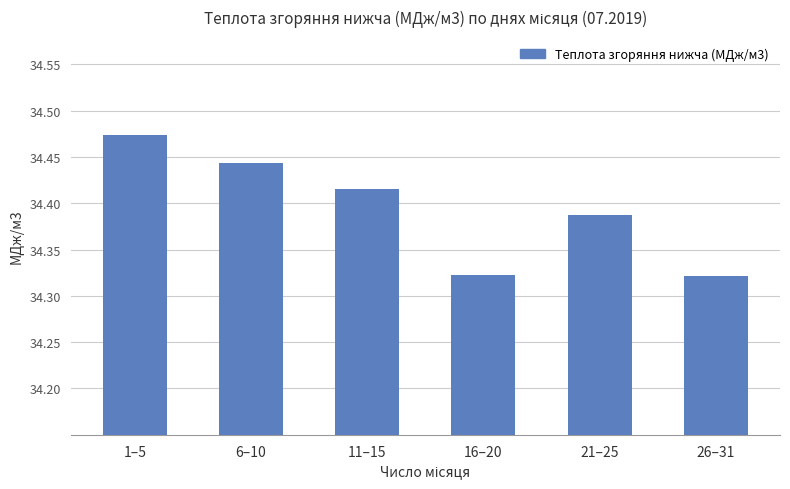

Count the number of data series in this chart.

1